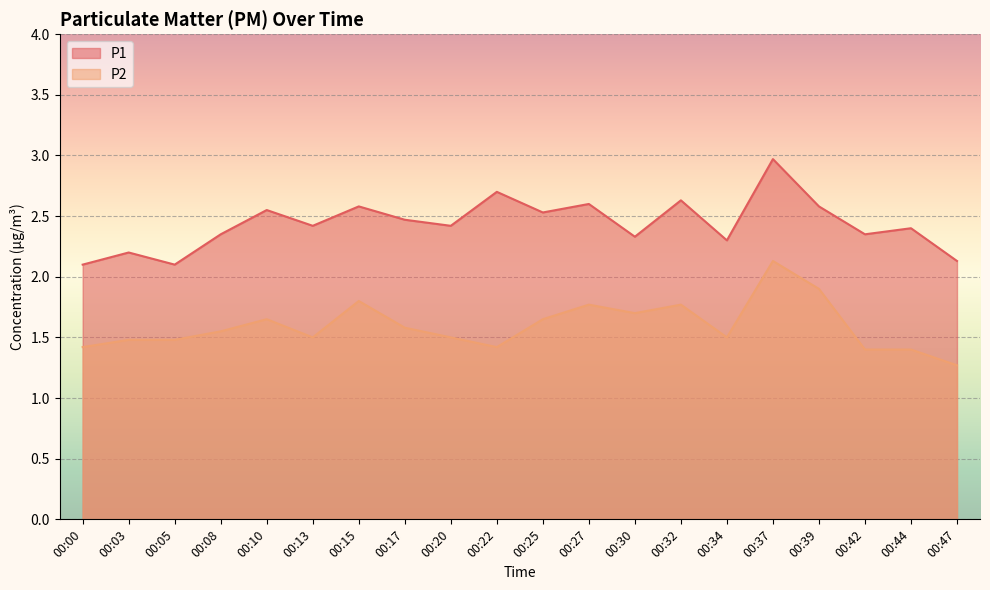

At which category does the chart reach its minimum across all series?

00:47